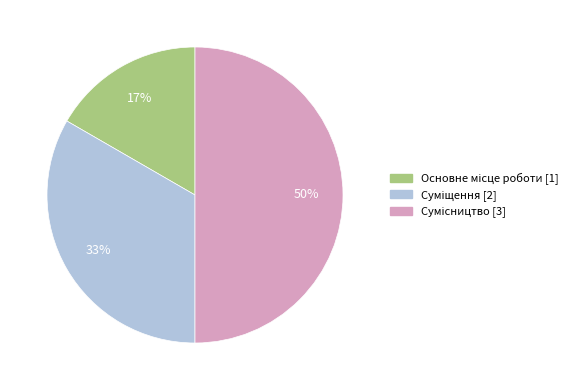

To the nearest percent, what is the average slice percentage?

33%